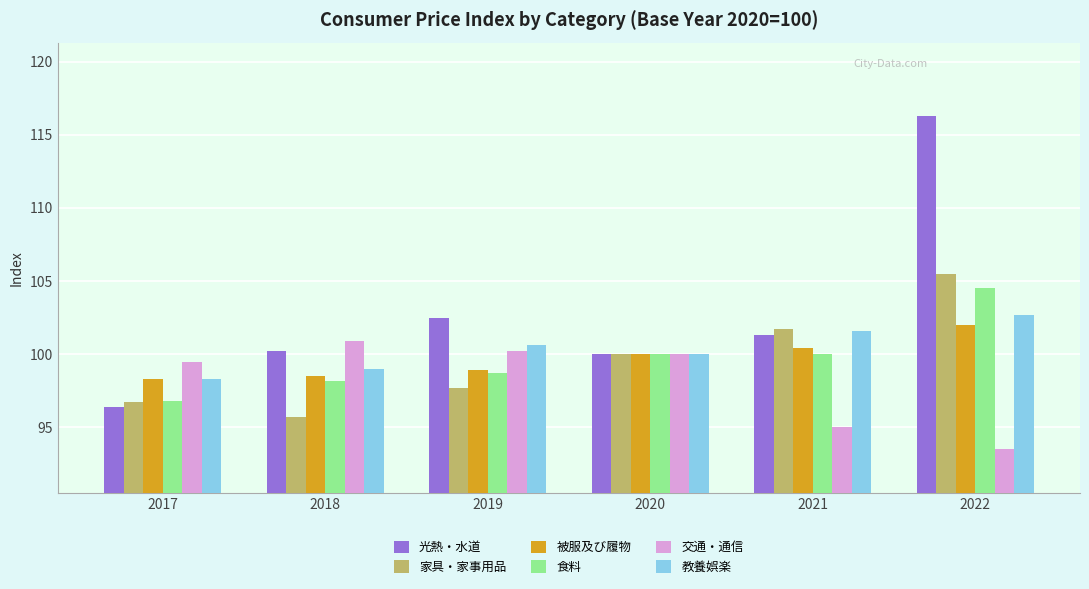

What is the smallest value displayed?

93.5